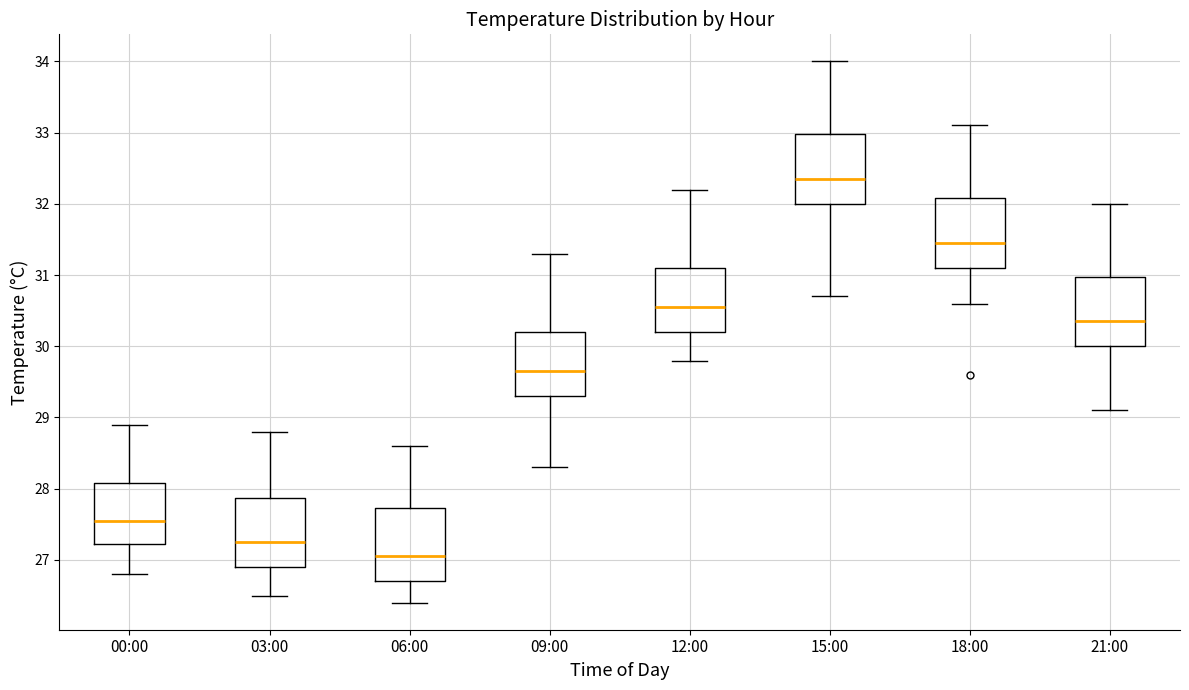

Reading left to right, read every box against the y-axis: the position of its median line, the range the box covers, and the ends of its whiskers. The values are not printed on the chart, so give them approximately, as read against the axis.

00:00: median 27.6, box 27.2 to 28.1, whiskers 26.8 to 28.9
03:00: median 27.3, box 26.9 to 27.9, whiskers 26.5 to 28.8
06:00: median 27.1, box 26.7 to 27.7, whiskers 26.4 to 28.6
09:00: median 29.7, box 29.3 to 30.2, whiskers 28.3 to 31.3
12:00: median 30.6, box 30.2 to 31.1, whiskers 29.8 to 32.2
15:00: median 32.4, box 32.0 to 33.0, whiskers 30.7 to 34.0
18:00: median 31.5, box 31.1 to 32.1, whiskers 30.6 to 33.1
21:00: median 30.4, box 30.0 to 31.0, whiskers 29.1 to 32.0